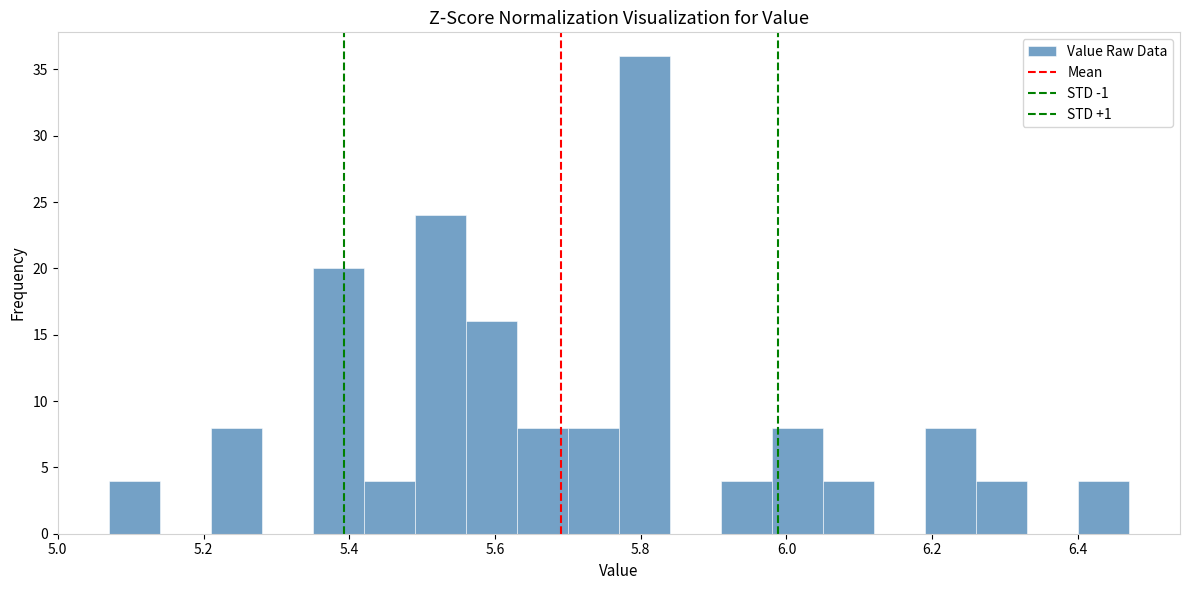

Around what value on the x-axis is the tallest bar? Give the approximate position of its centre, as read against the axis.

5.80